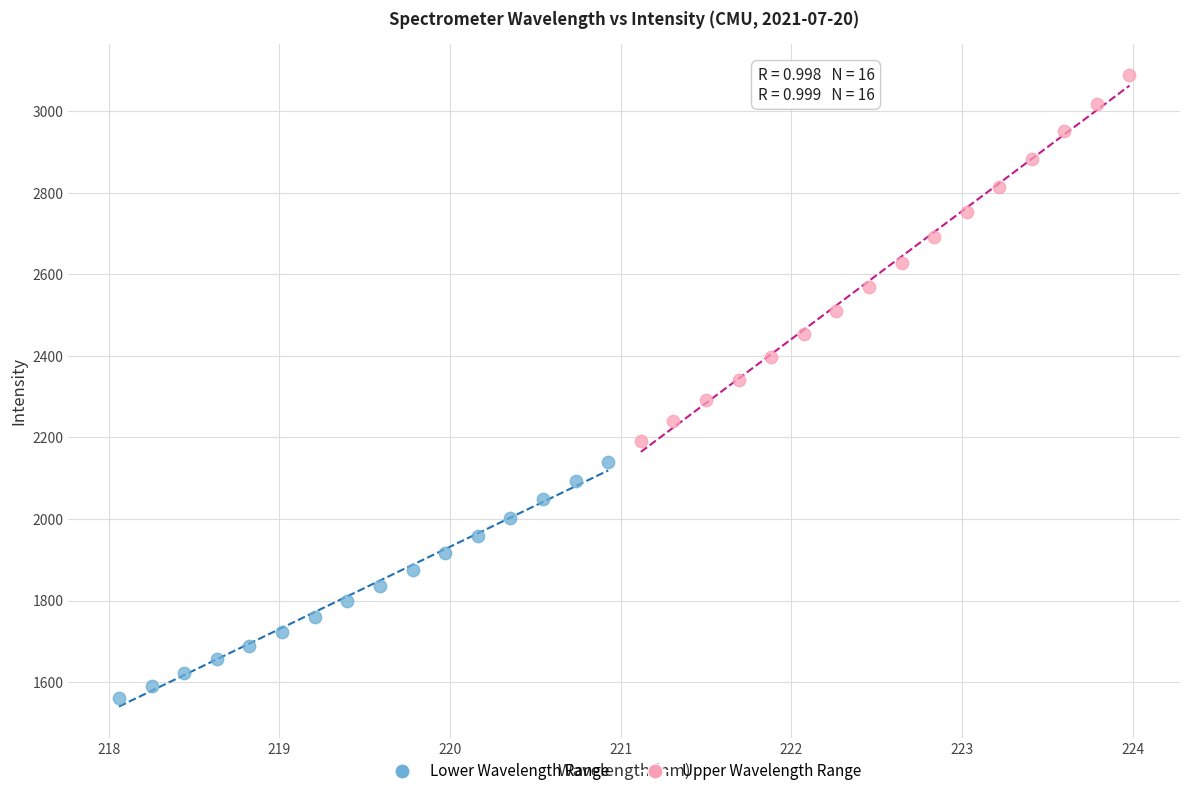

Which series reaches the maximum Y coordinate?

Upper Wavelength Range